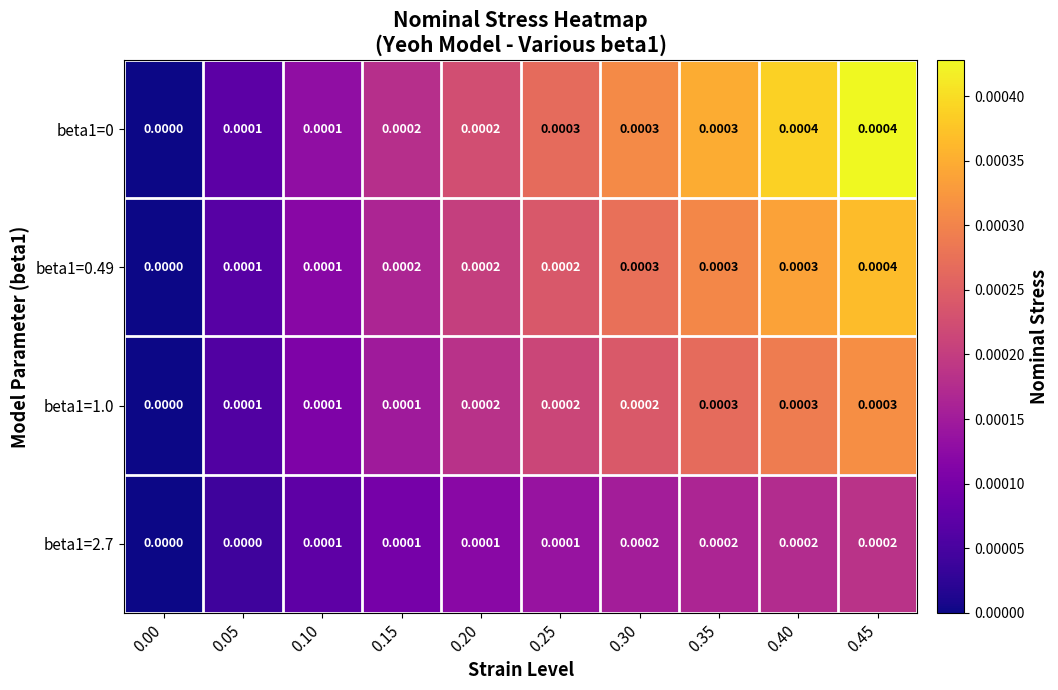

At how many categories does at least one series exceed 0?

9